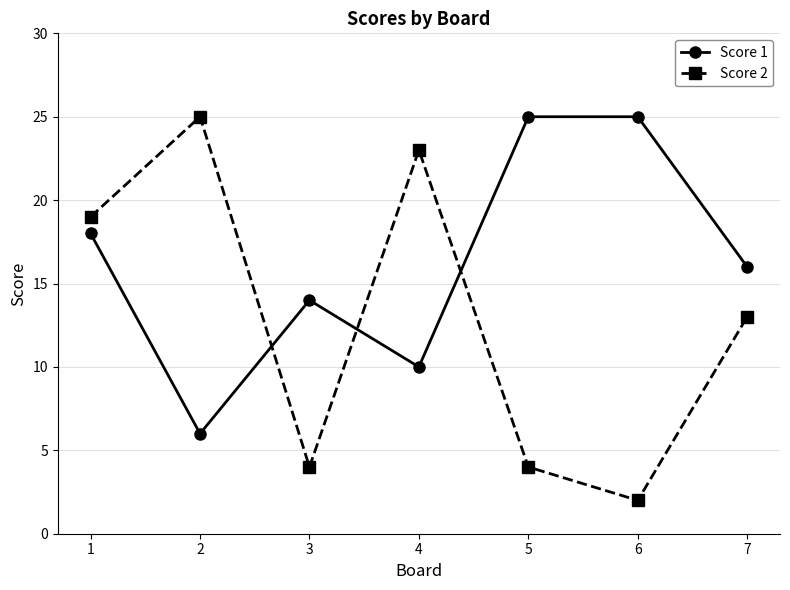

Is the value of Score 2 at 7 greater than the value of Score 1 at 1?

No